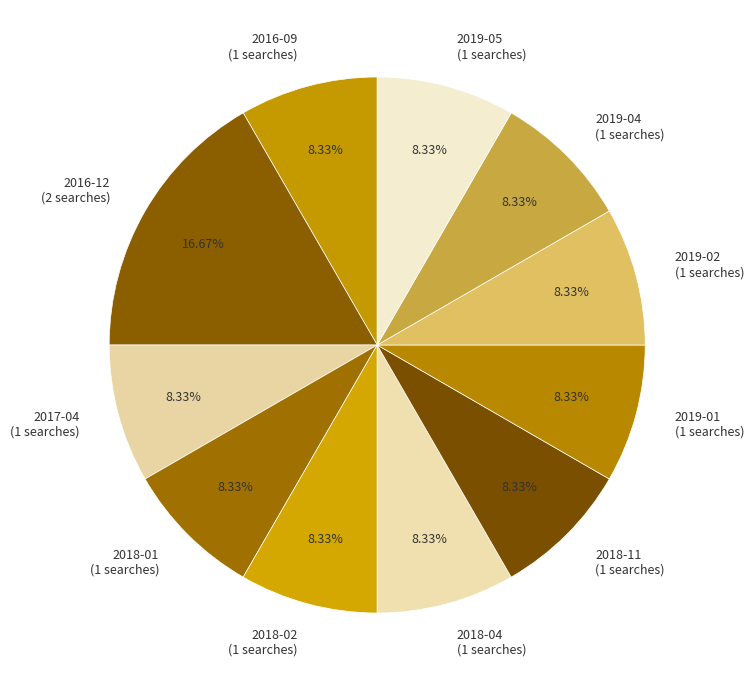

Does 2019-02 represent more than half of the total?

No